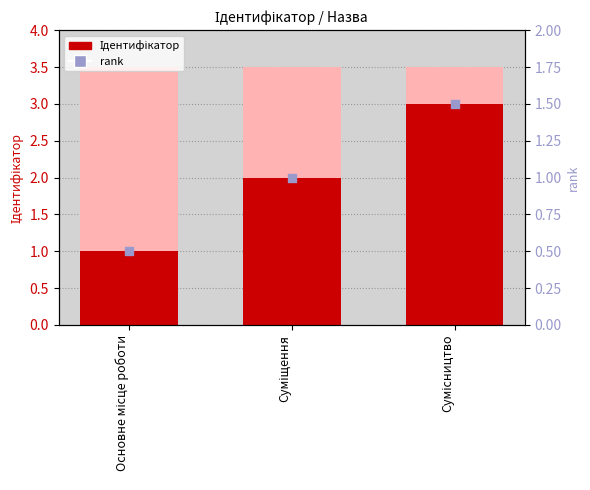

Which series reaches the minimum Y coordinate?

rank